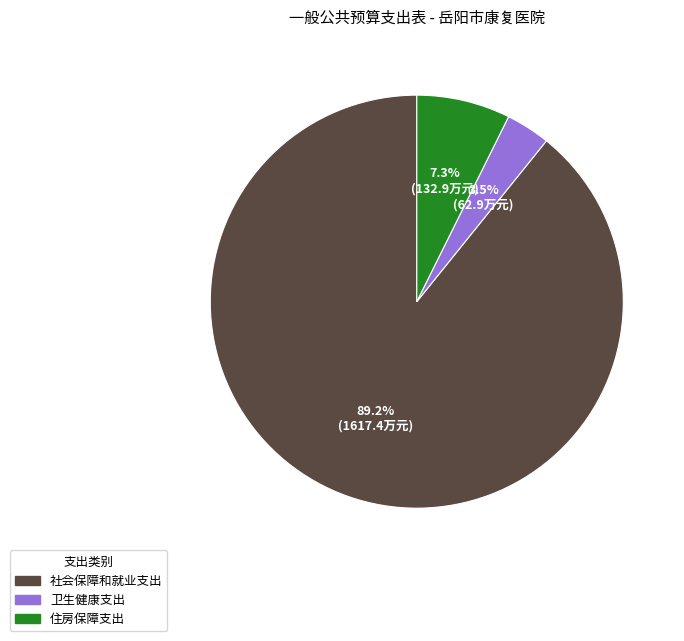

The 住房保障支出 slice represents 1% of the pie. True or false?

False